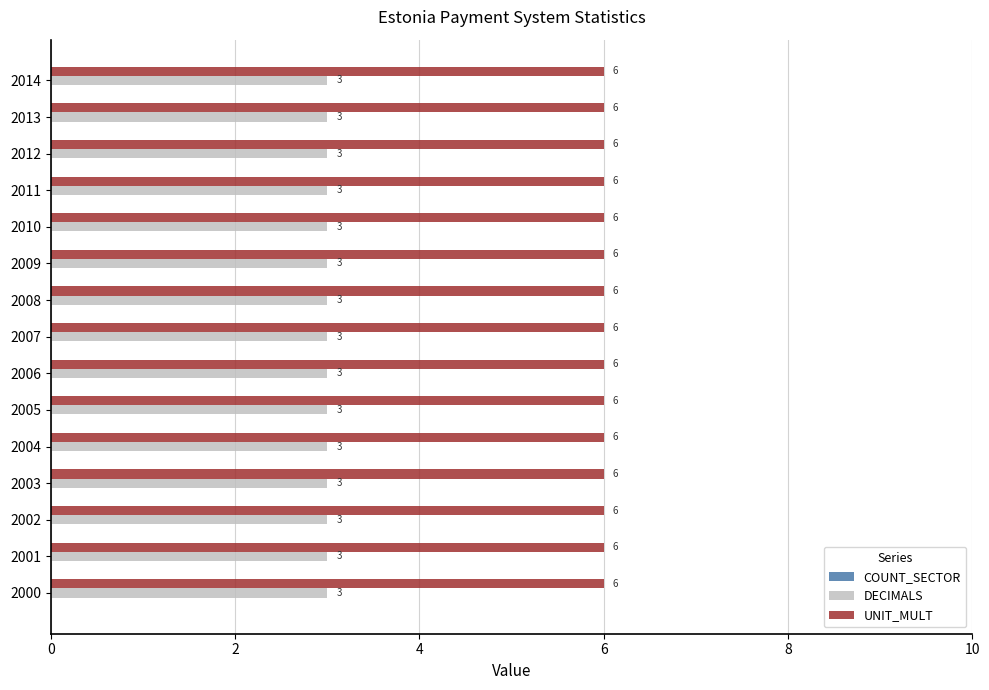

List the series in order of their peak value, lowest first.

DECIMALS, UNIT_MULT